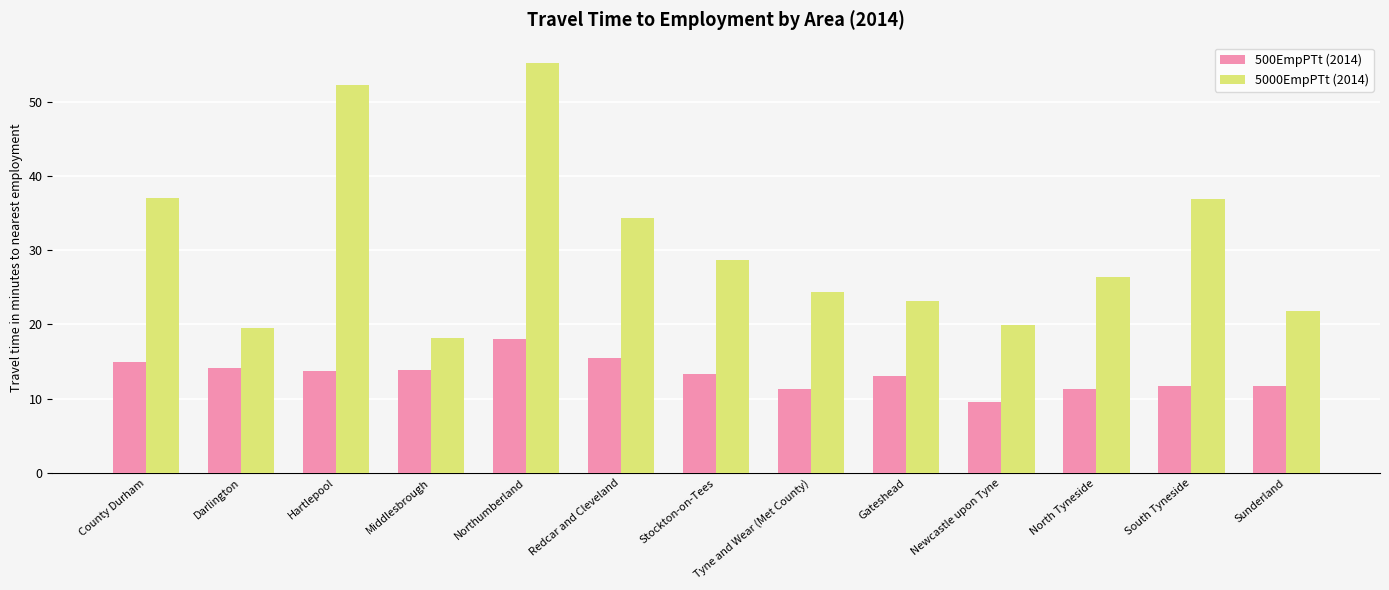

What position from the right is County Durham?

13